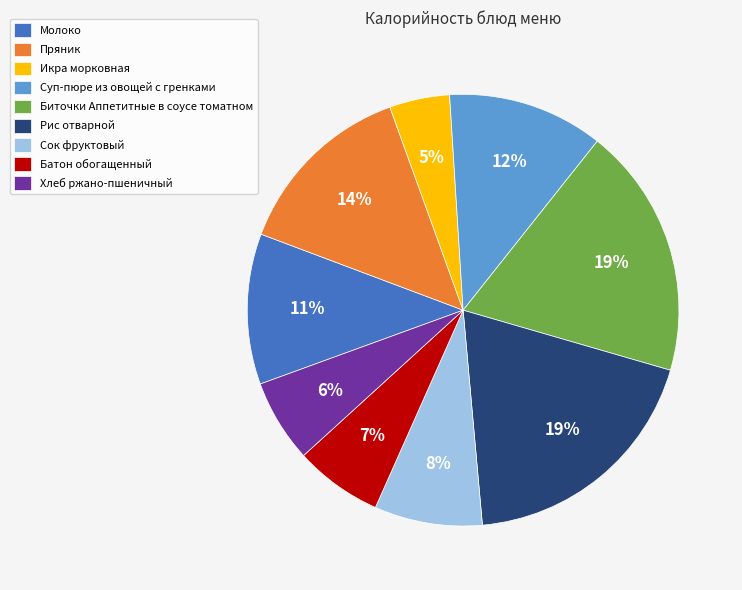

Combined, do Суп-пюре из овощей с гренками and Биточки Аппетитные в соусе томатном account for over 50%?

No